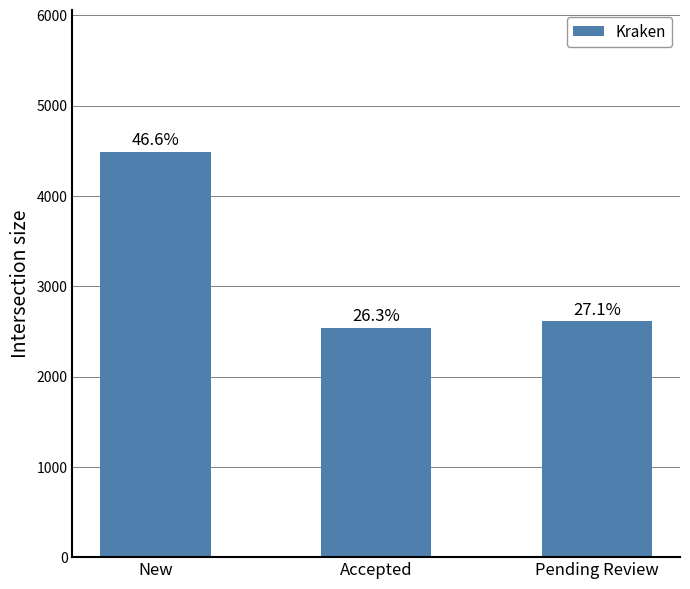

What is the difference between the second highest and minimum values?

77